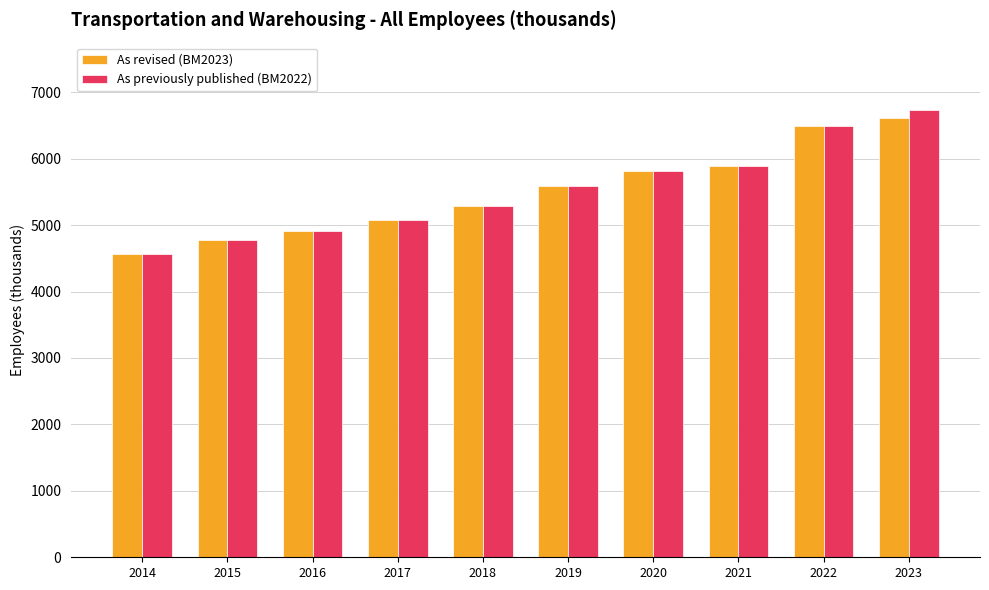

How many data points in As previously published (BM2022) are less than 5588?

5